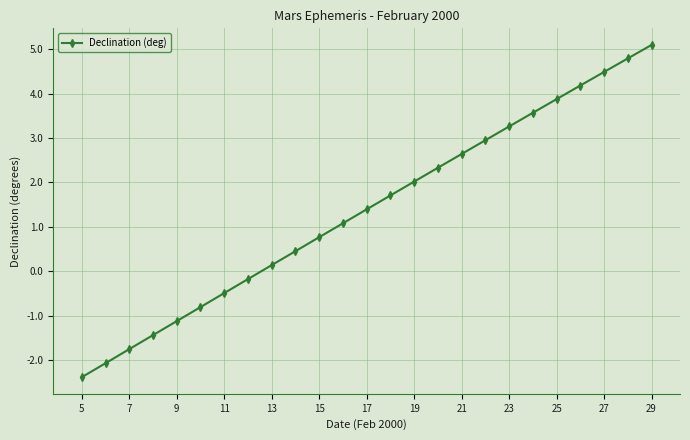

How many lines are shown in the chart?

1